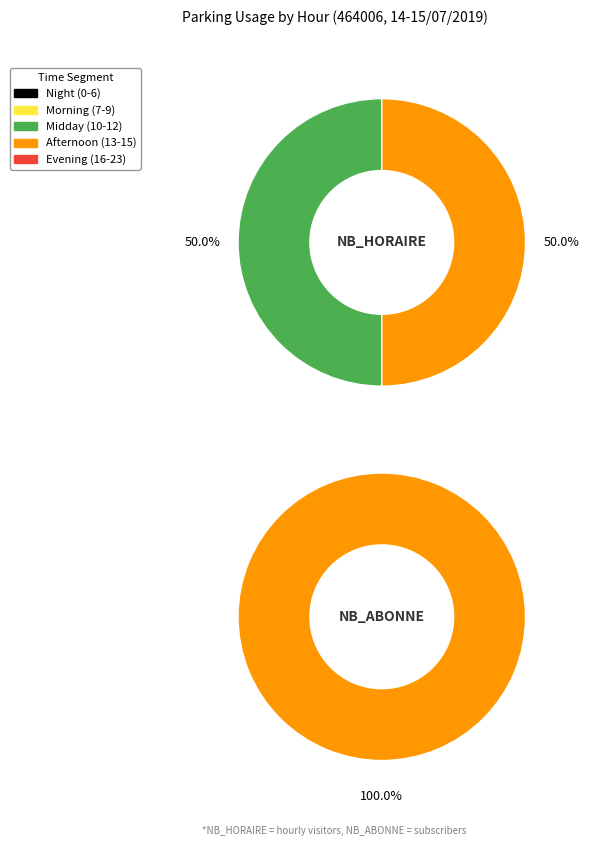

Between 12 and 1, which is larger?

12